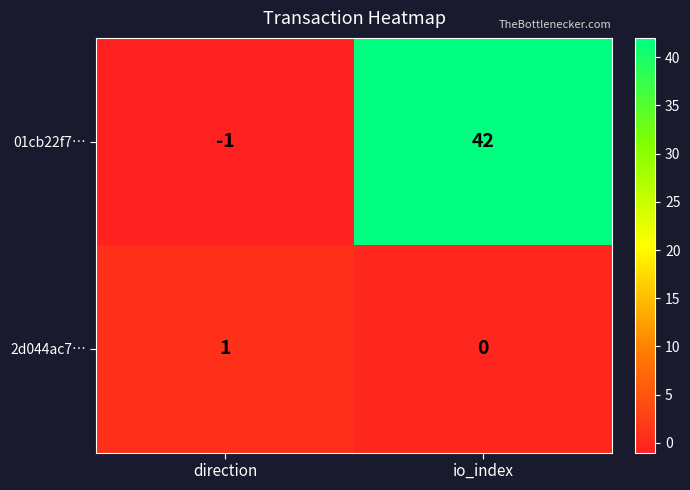

Count the number of categories in the chart.

2